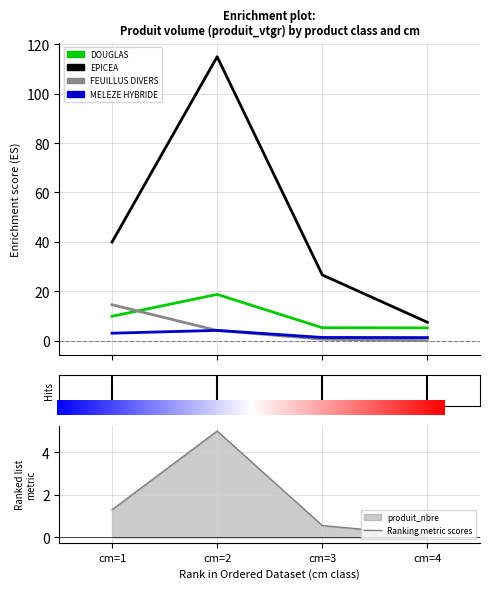

True or false: MELEZE HYBRIDE and DOUGLAS cross at least once.

False